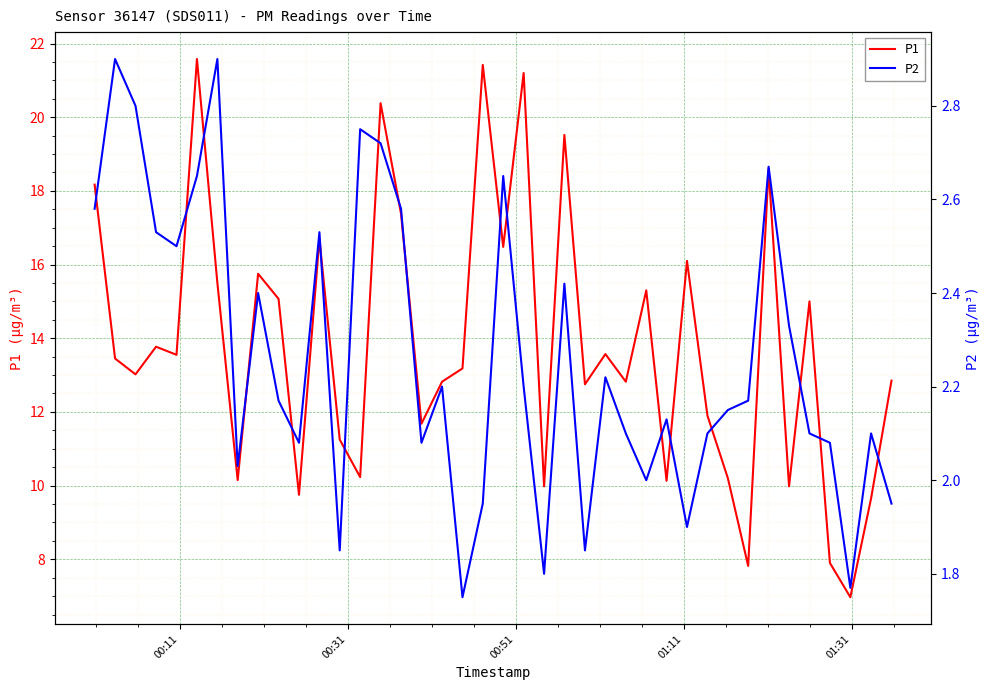

What is the maximum value for P1?

21.6